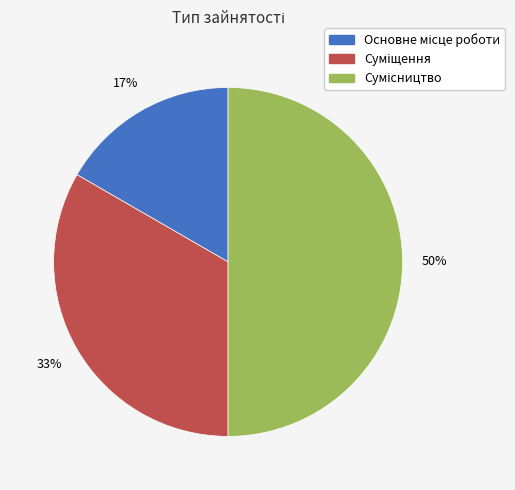

To the nearest percent, what is the difference between the largest and smallest slice percentages?

33%